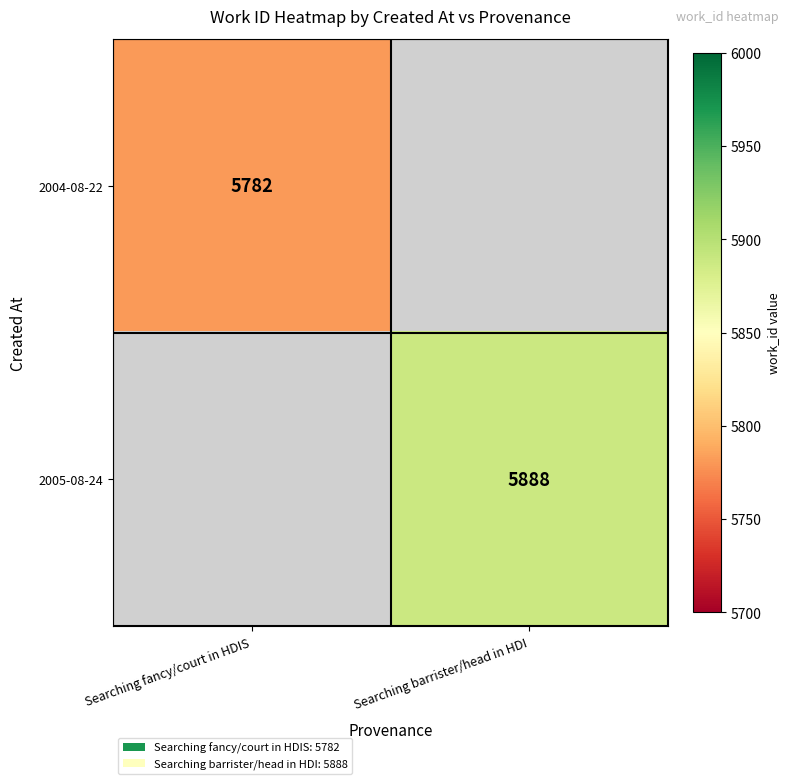

True or false: 2004-08-22 has a value of 2775 at Searching fancy/court in HDIS.

False